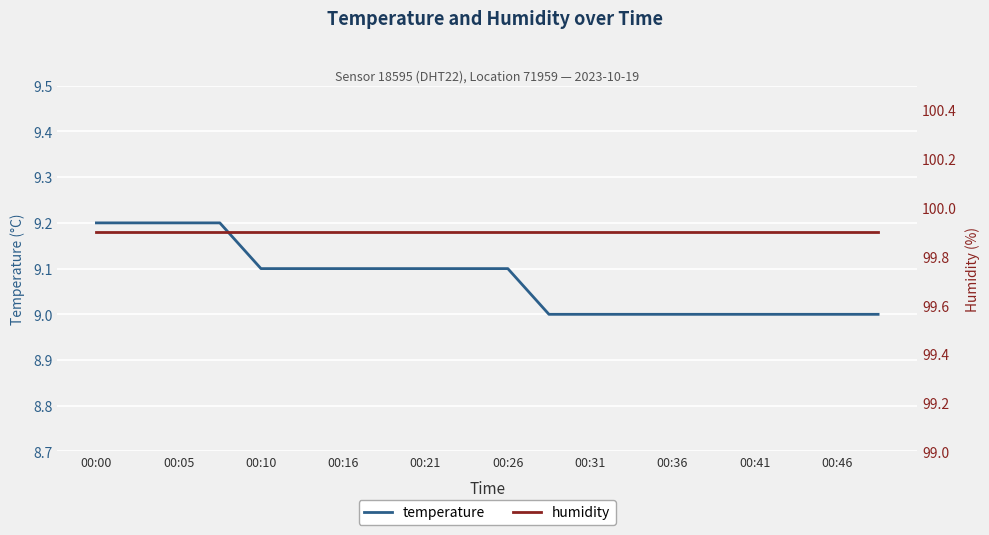

True or false: temperature has a value of 15.1 at 00:00.

False